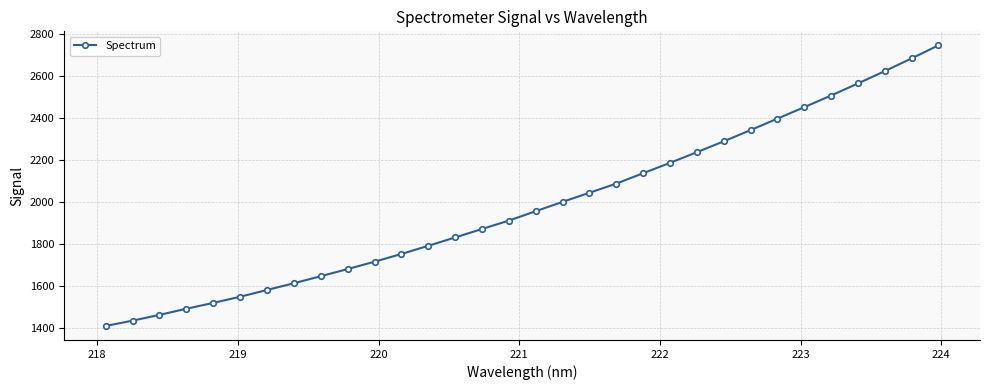

What is the sum of all values?

63479.8